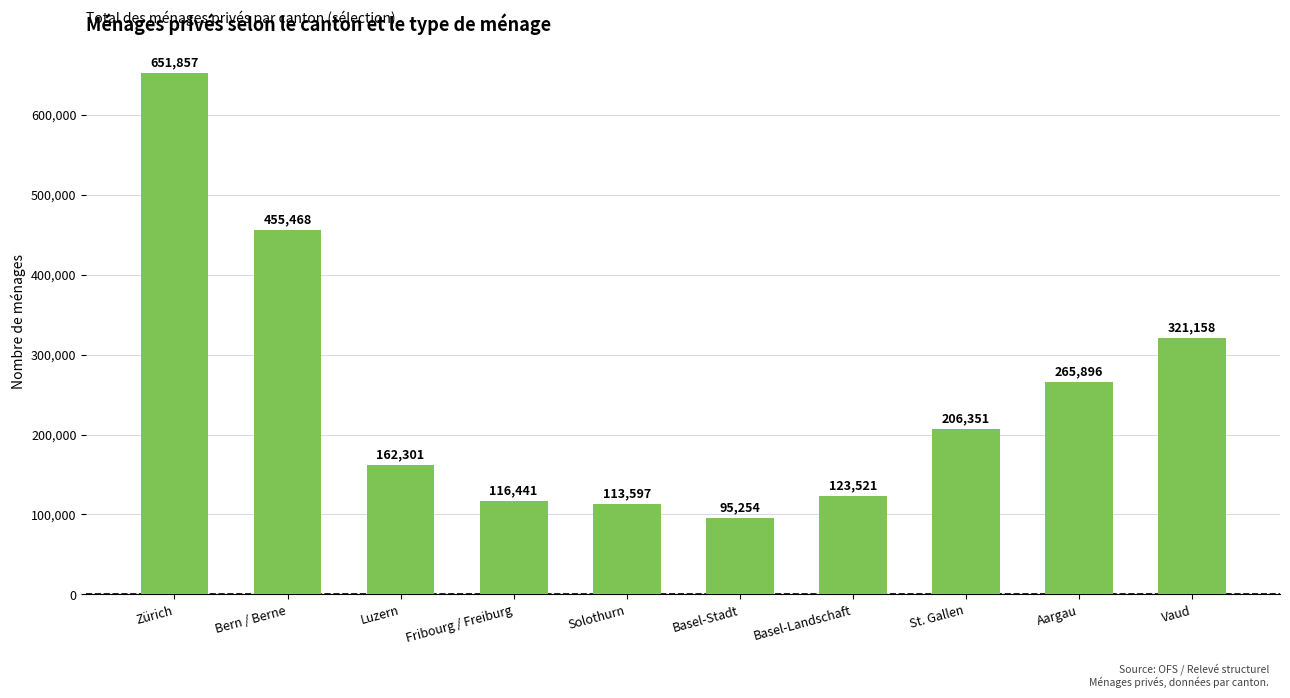

Between Vaud and Basel-Landschaft, which is larger?

Vaud